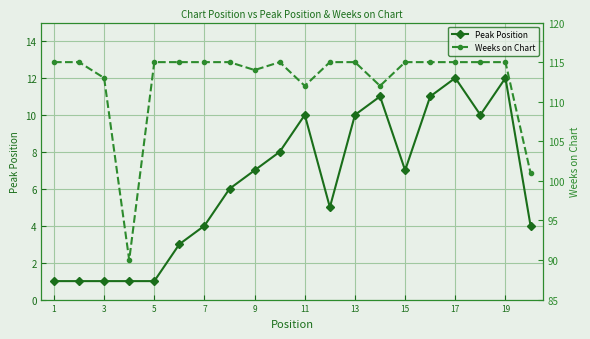

What is the sum of the Peak Position values at 15 and 19?

19